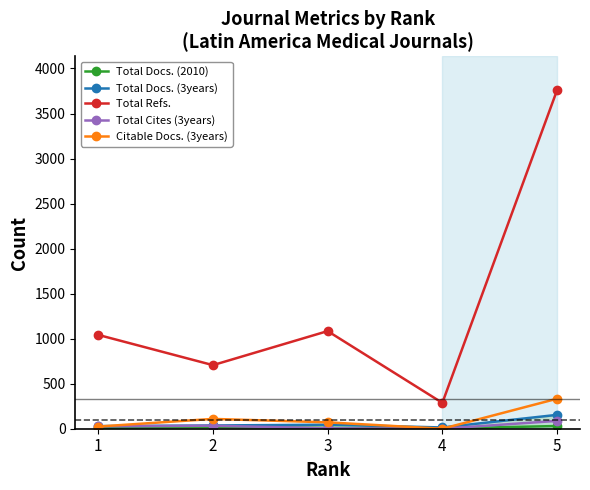

What is the difference between the maximum and minimum values in the Total Cites (3years) series?

87